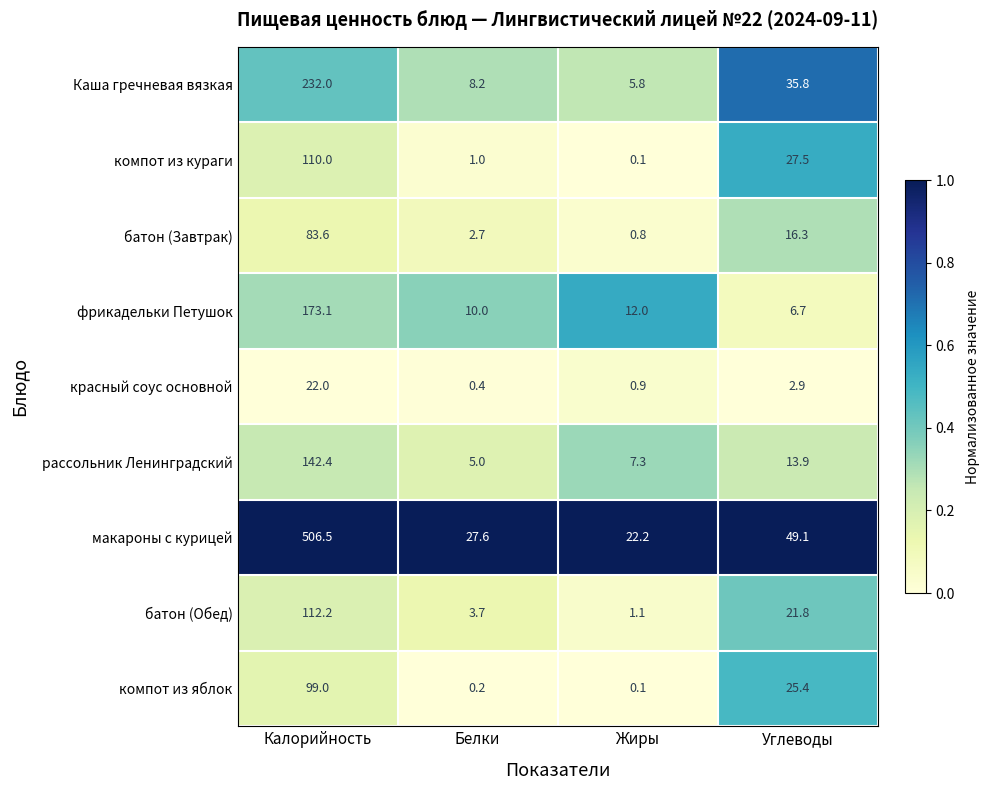

Which series has the largest range (max minus min)?

макароны с курицей